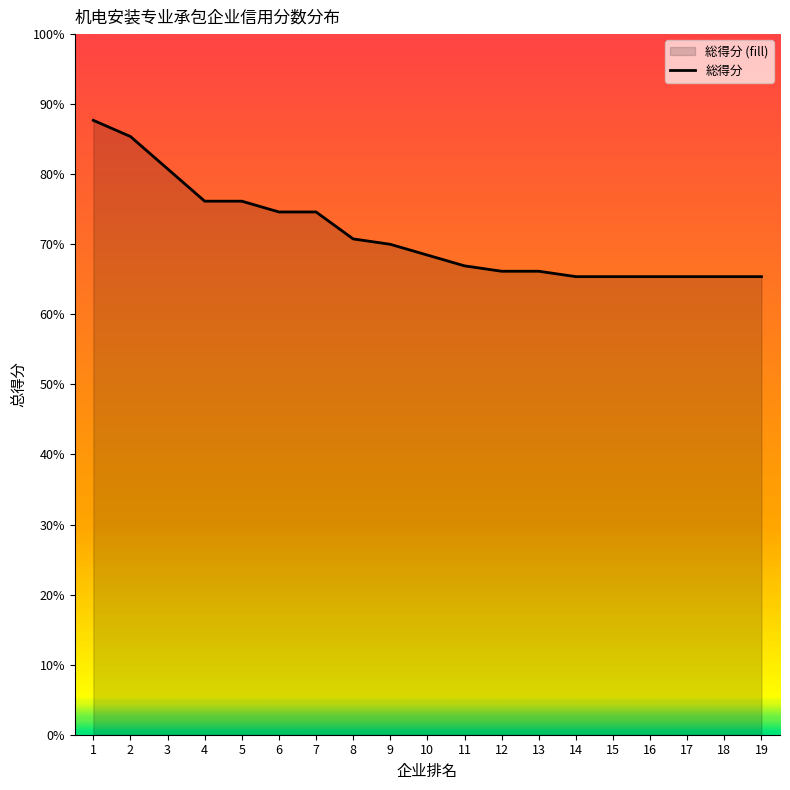

At which label is the value closest to 99?

4